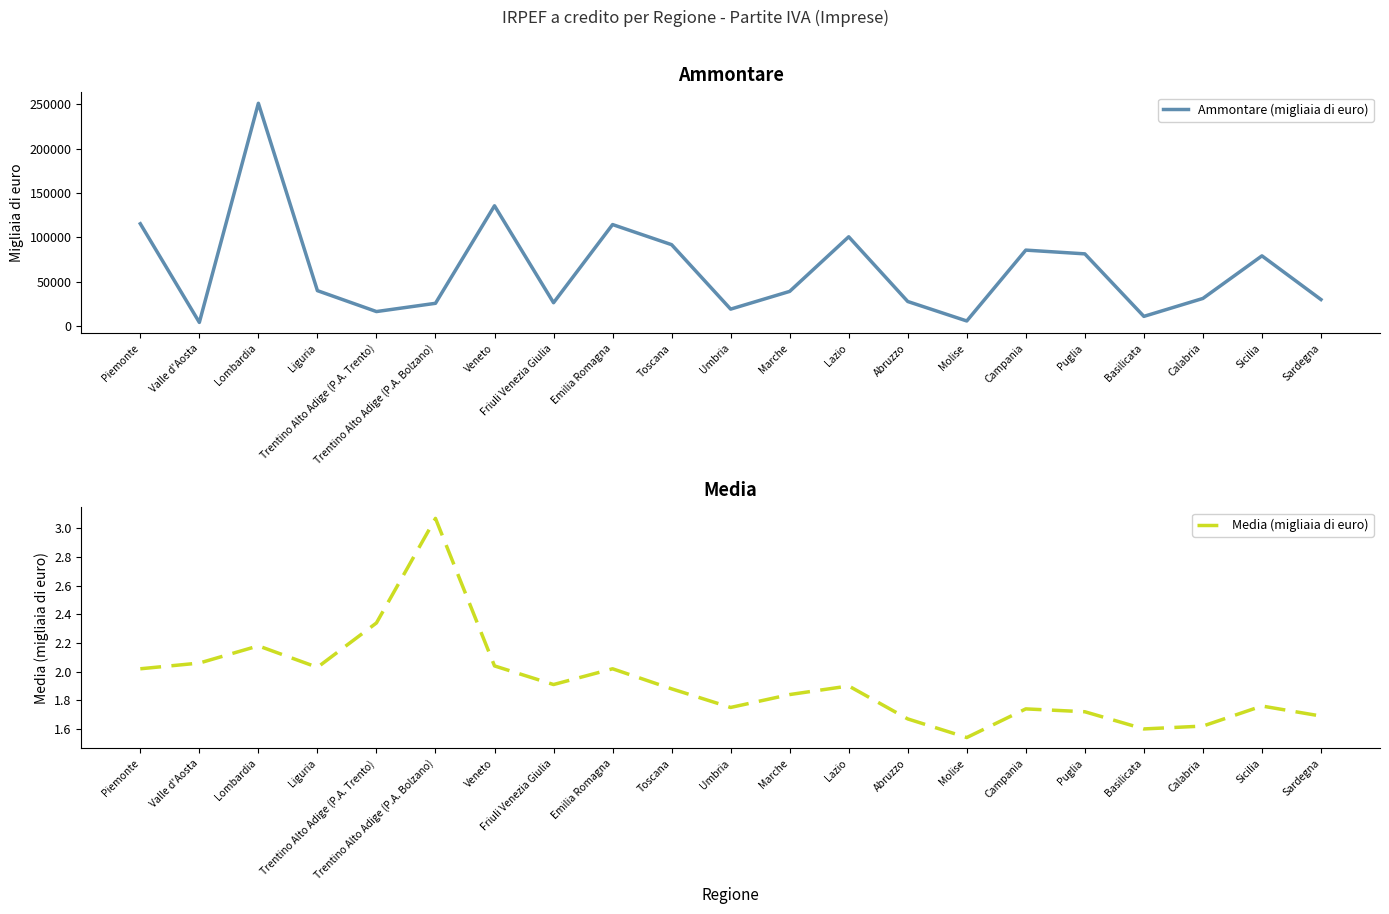

At which category does Media (migliaia di euro) reach its first local valley?

Liguria